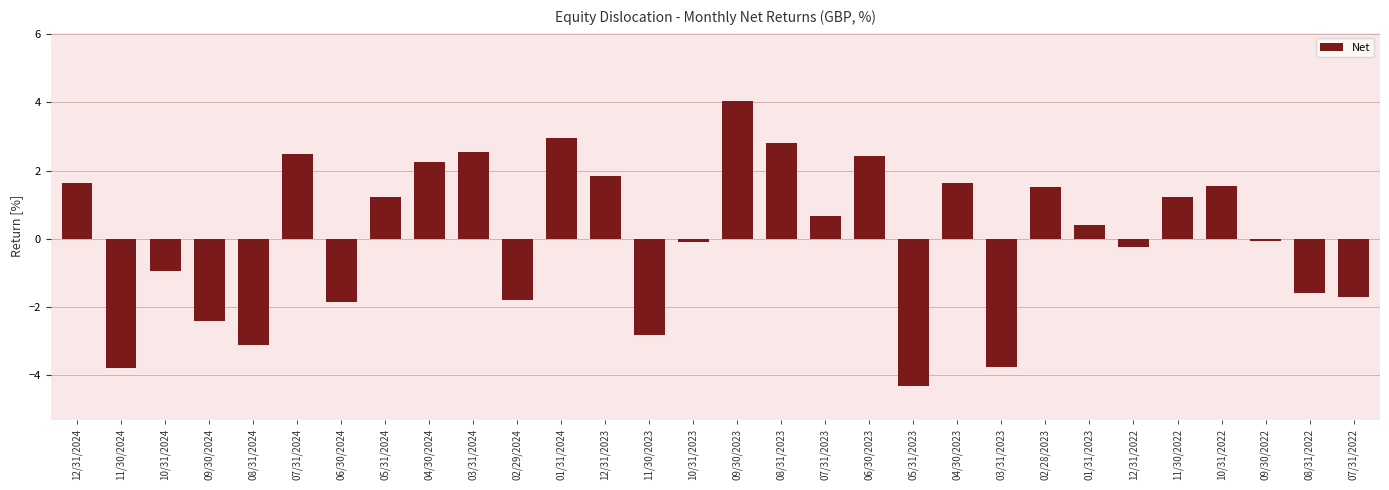

True or false: the data shows 4.6 at 08/31/2023.

False